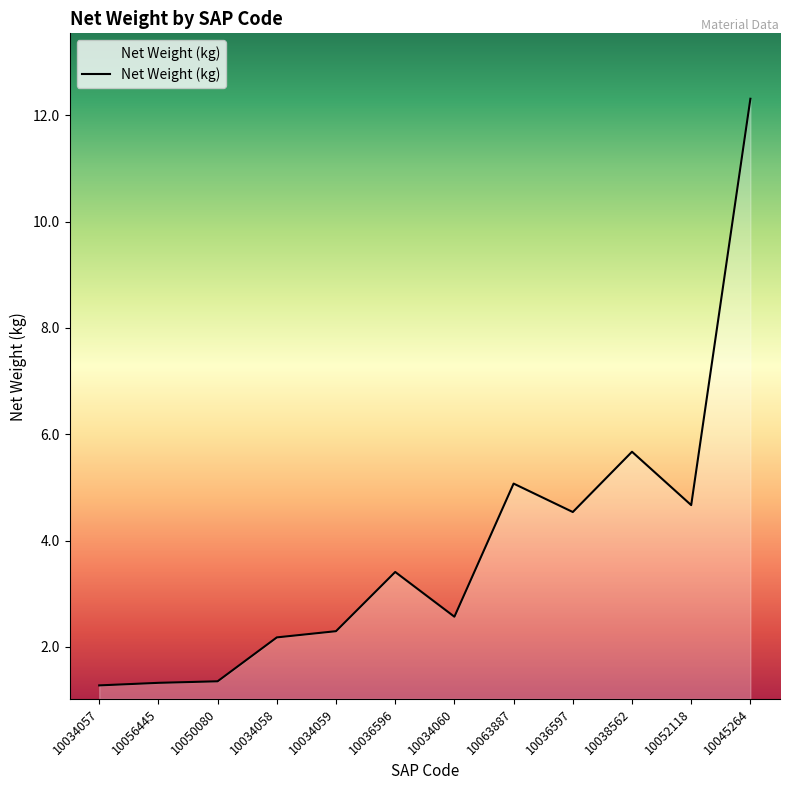

What is the difference between the maximum and second lowest values?

11.0